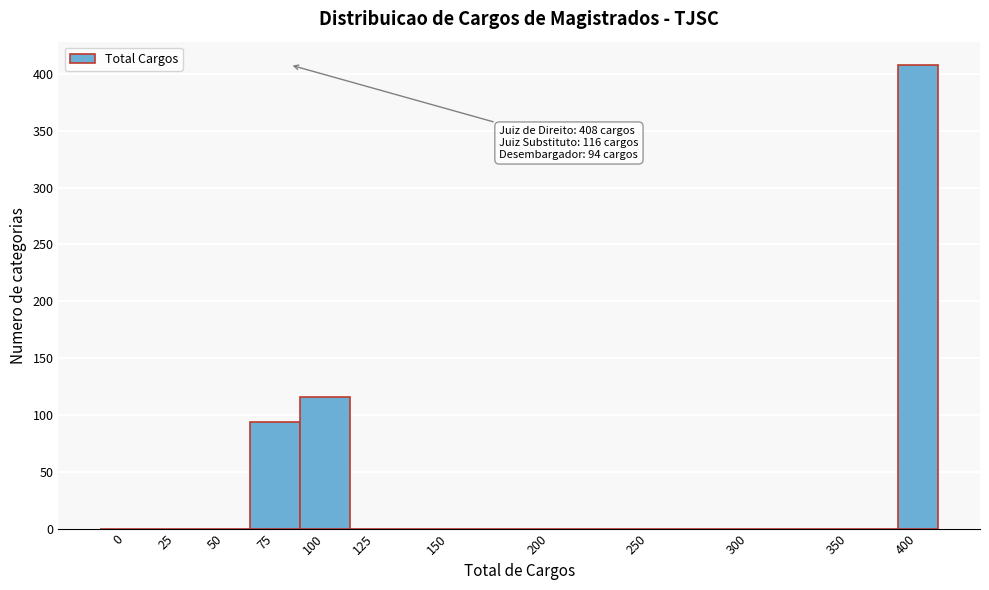

Reading left to right, what are all the values shown in this chart?

0=0	25=0	50=0	75=94	100=116	125=0	150=0	200=0	250=0	300=0	350=0	400=408